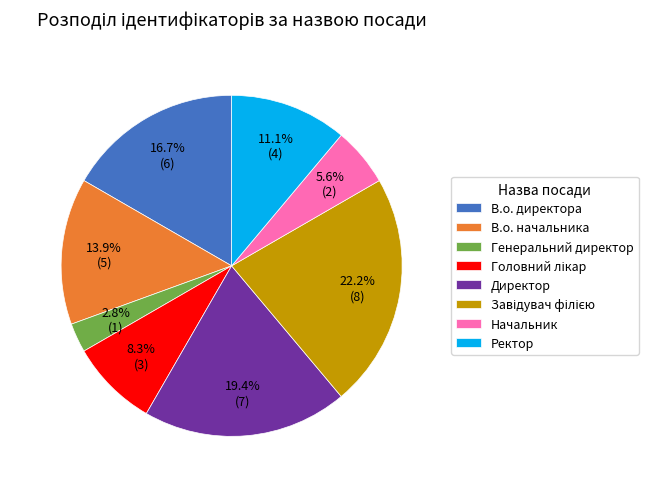

Does any single category account for the majority?

No